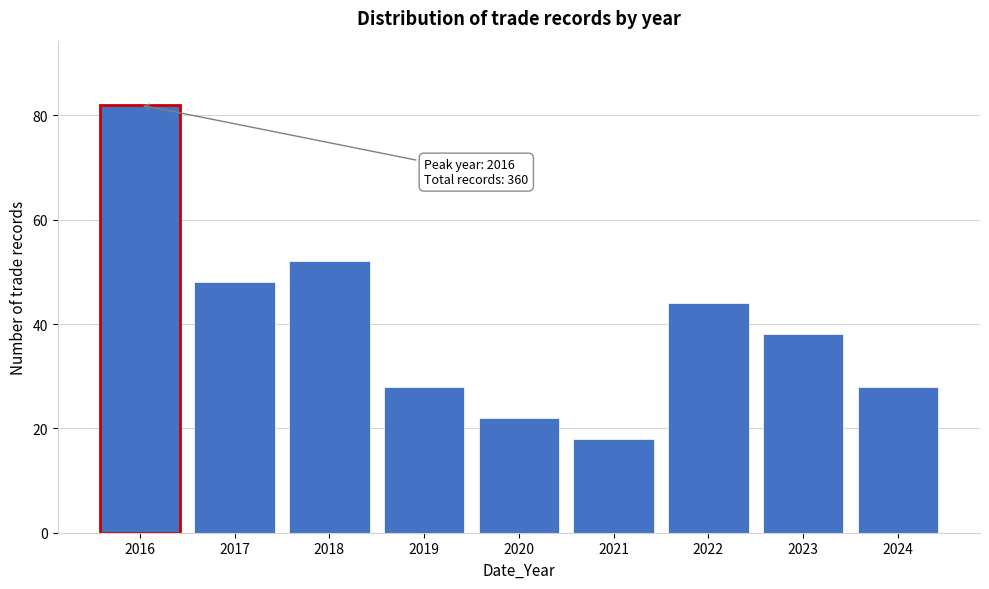

Reading right to left, extract all data points from this chart.

28	38	44	18	22	28	52	48	82